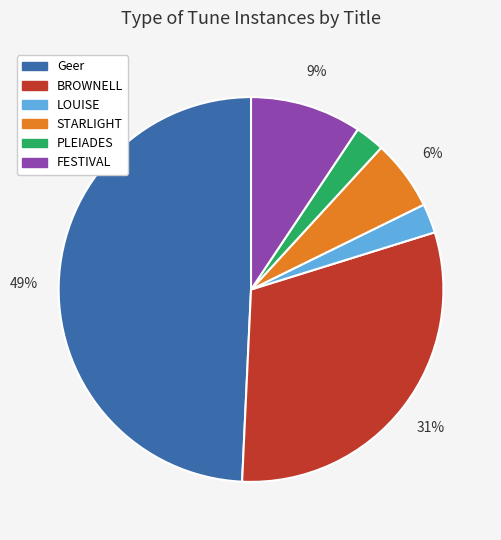

Between BROWNELL and STARLIGHT, which is larger?

BROWNELL